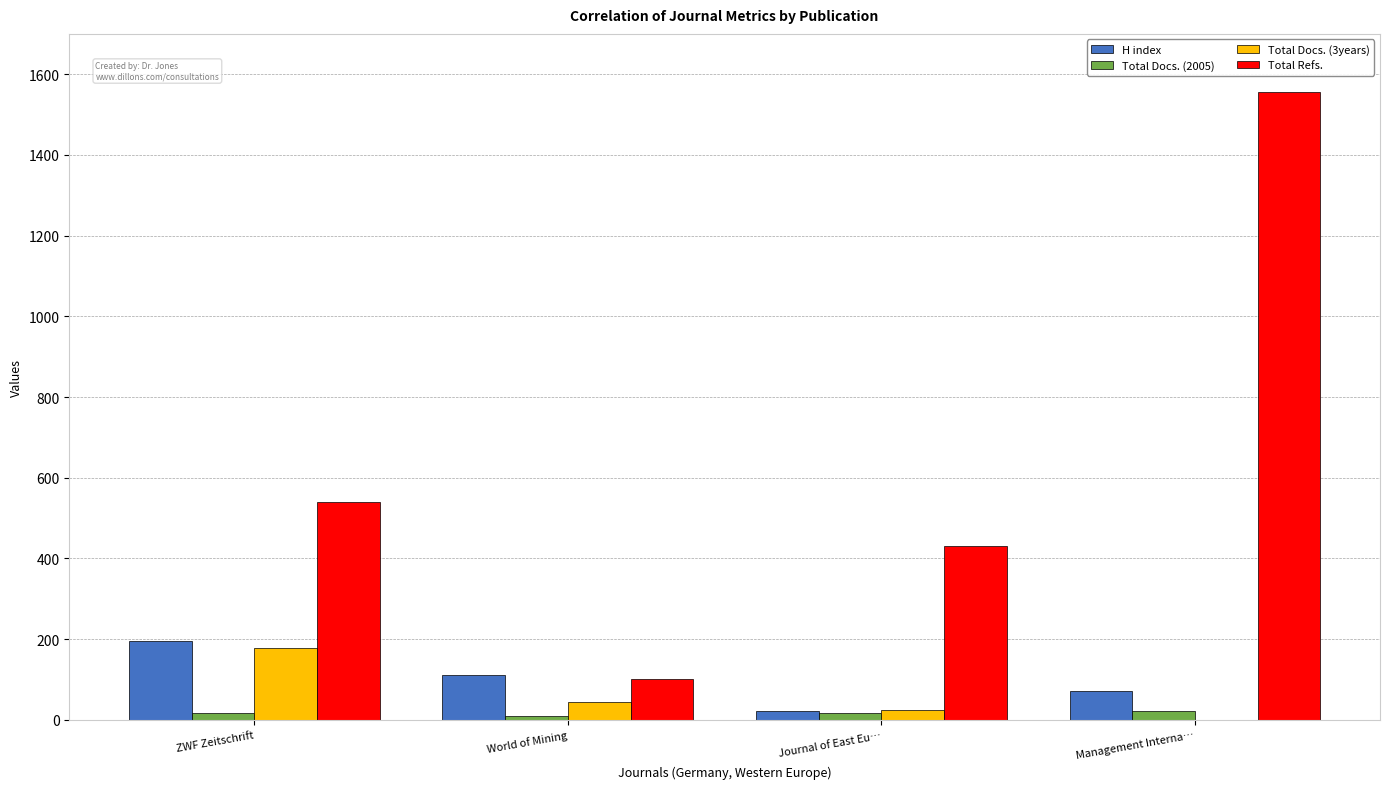

Which series changed the most between ZWF Zeitschrift and World of Mining?

Total Refs.